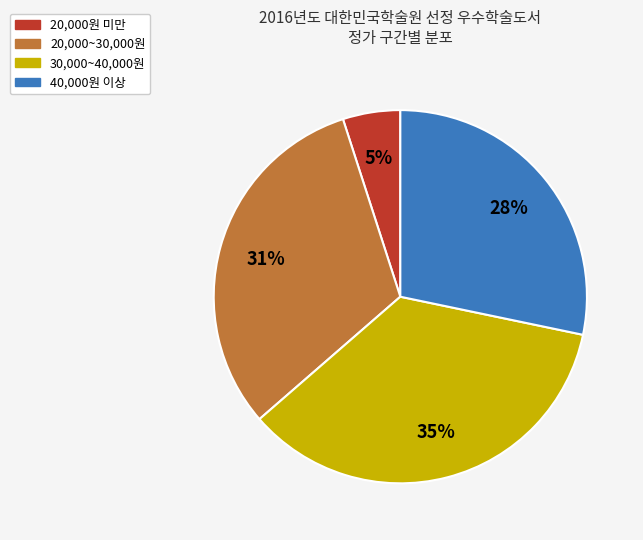

To the nearest percent, what is the average slice percentage?

25%